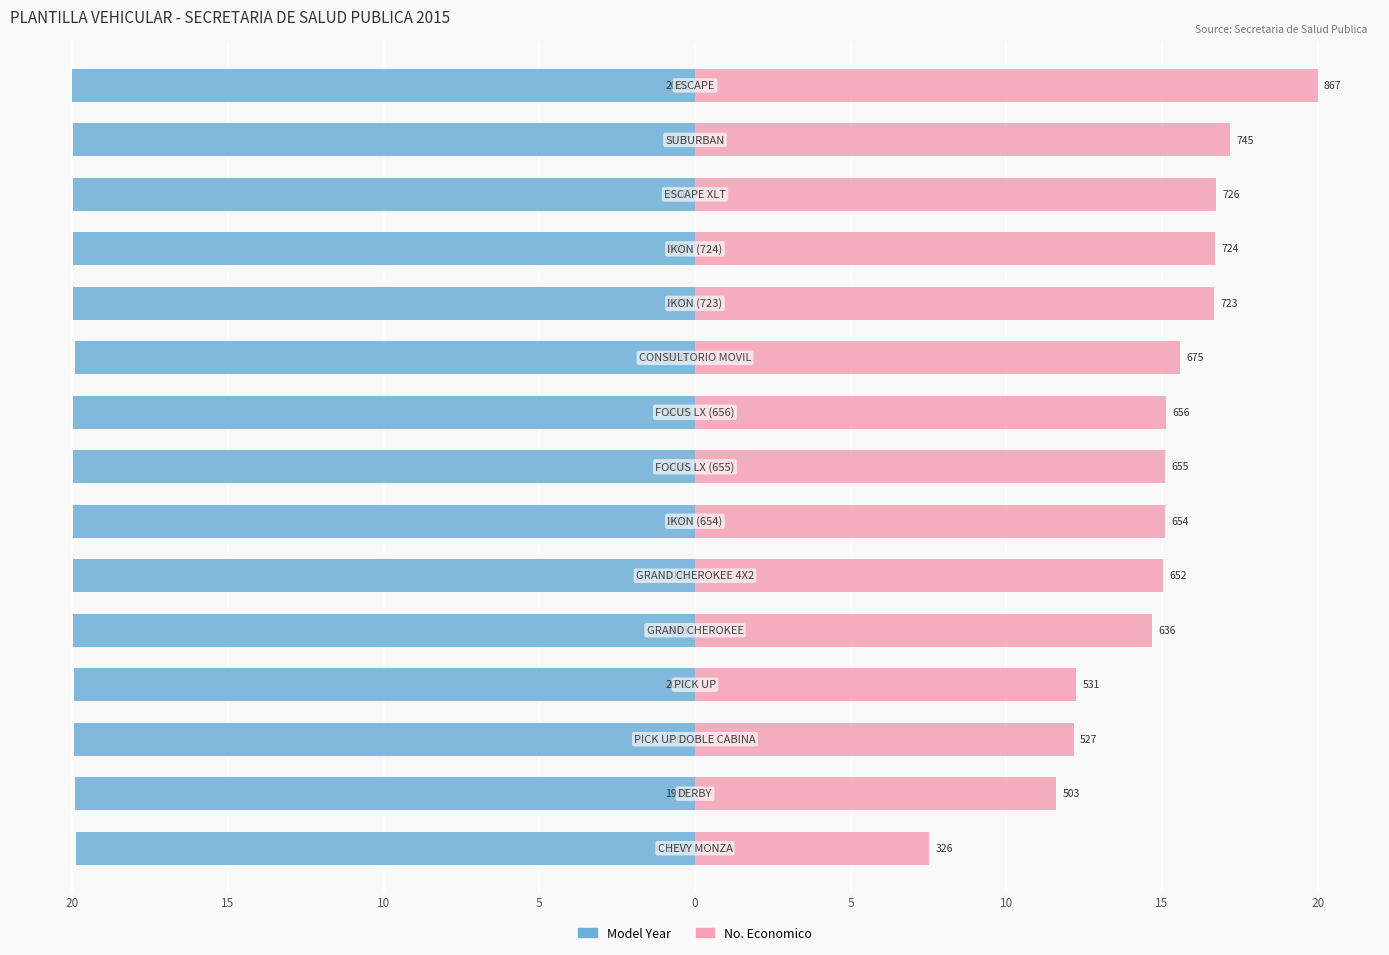

Between 12 and 5, which is larger?

5